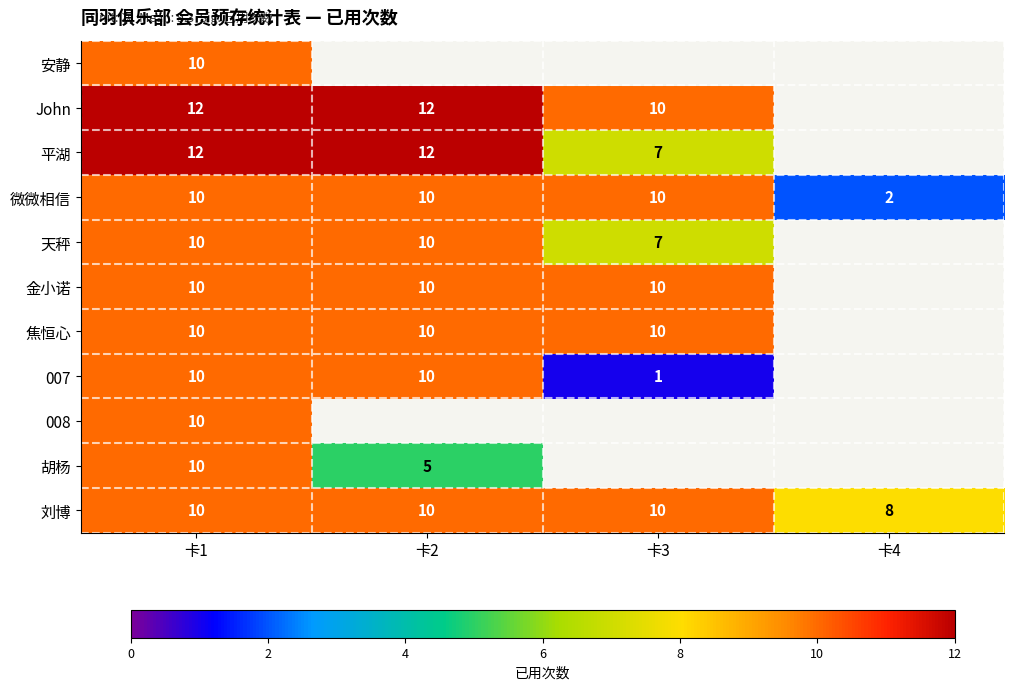

True or false: 金小诺 has a value of 10 at 卡1.

True